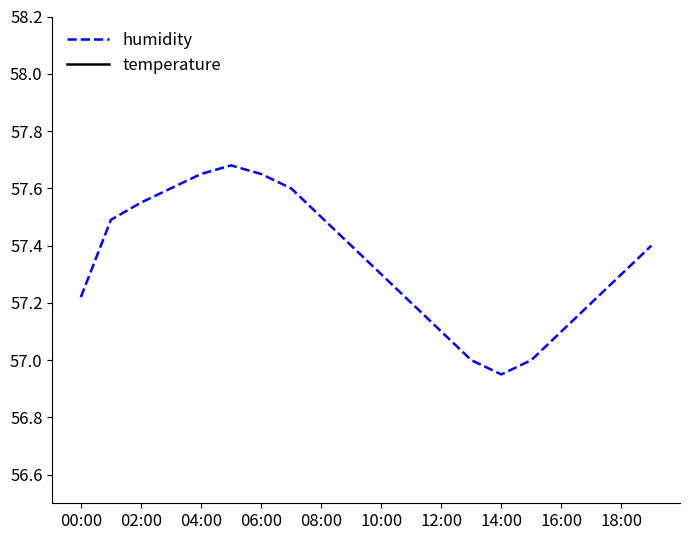

At 11, list the series in order from smallest to largest.

temperature, humidity